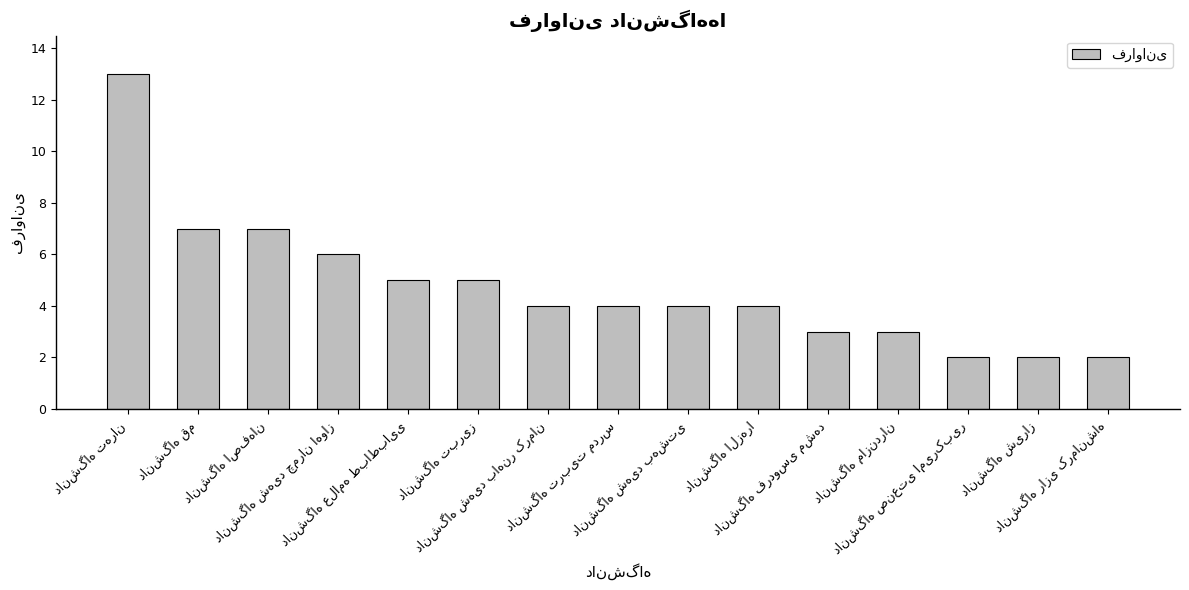

What is the average value?

5